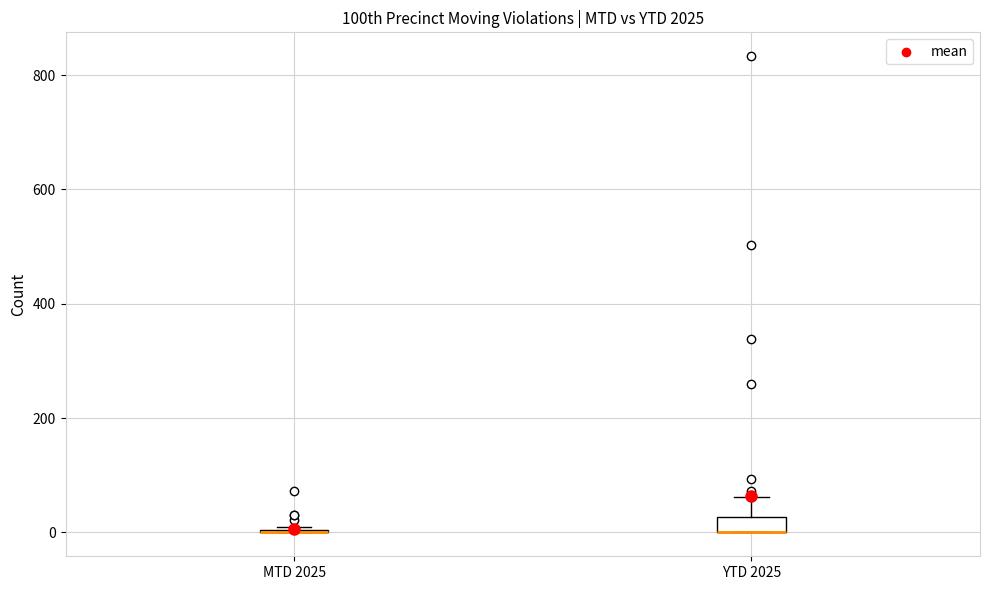

Which box is the tallest, from its lower edge to its upper edge?

YTD 2025